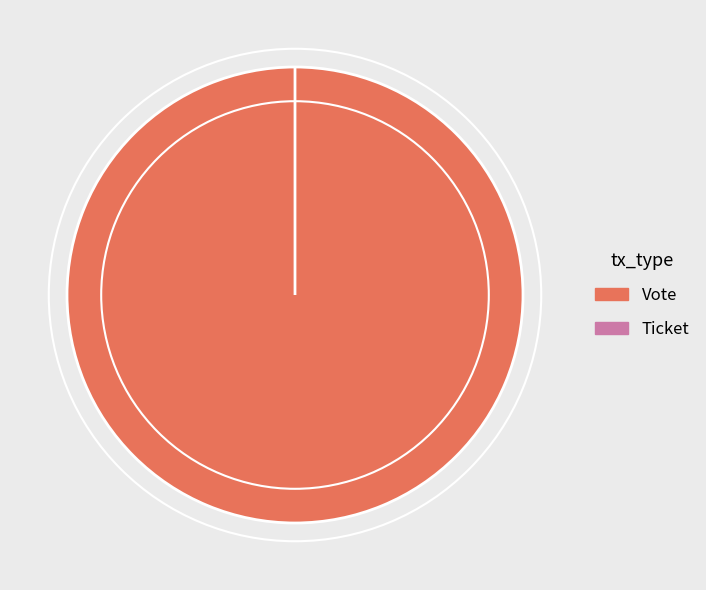

Which has a higher value, Ticket or Vote?

Vote